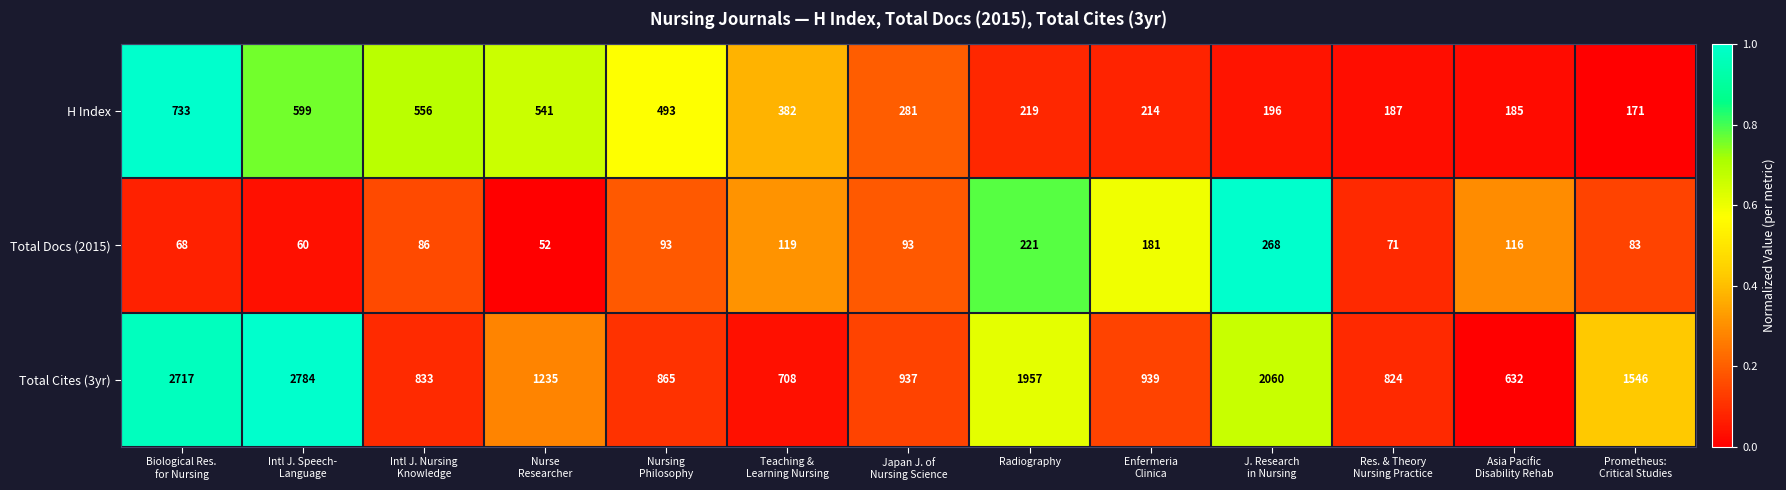

What is the difference between the maximum and minimum values in the Total Cites (3yr) series?

2152